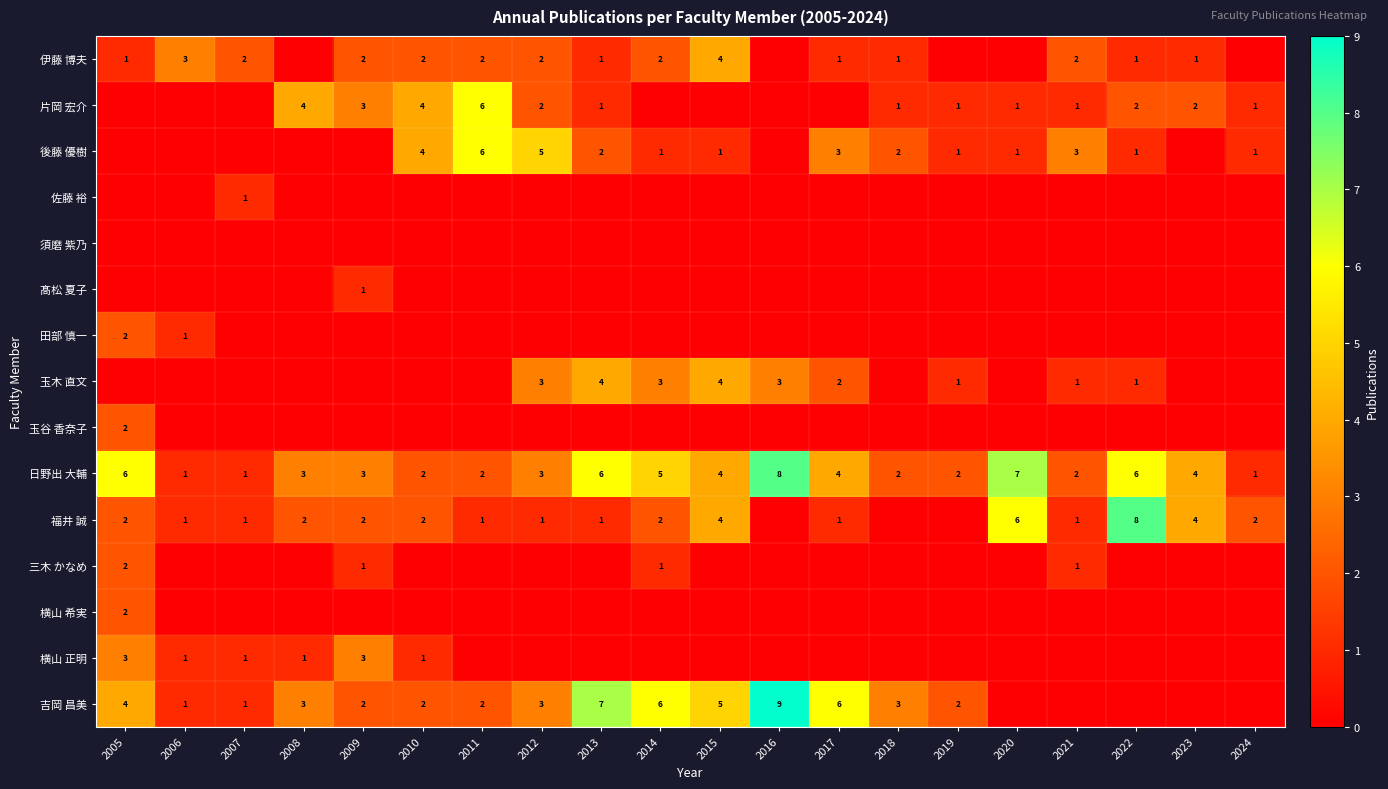

What is the sum of the 日野出 大輔 values at 2023 and 2005?

10